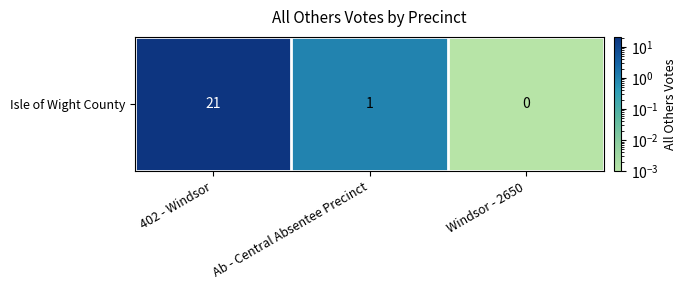

At which category does the chart reach its peak across all series?

402 - Windsor